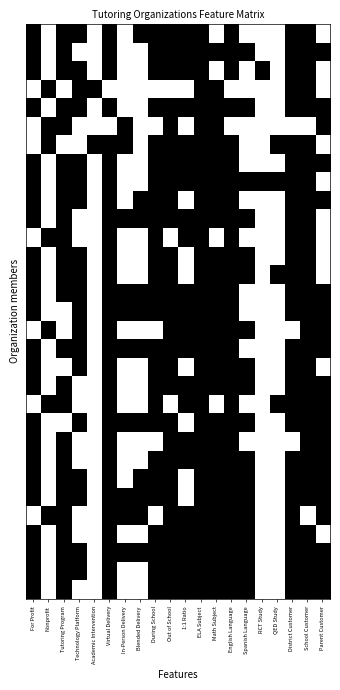

Which category has the lowest value across all series?

Nonprofit